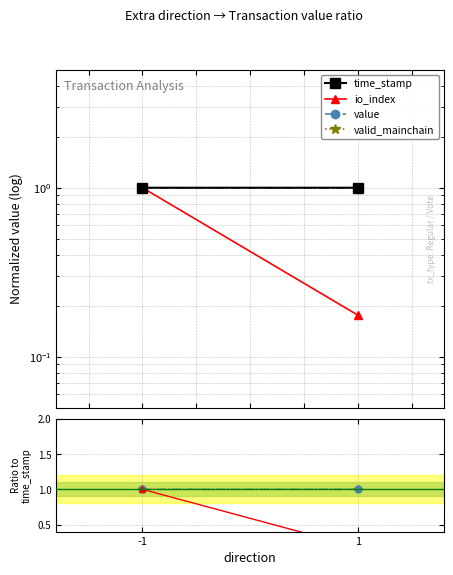

What are all the series names shown in the legend?

time_stamp, io_index, value, valid_mainchain